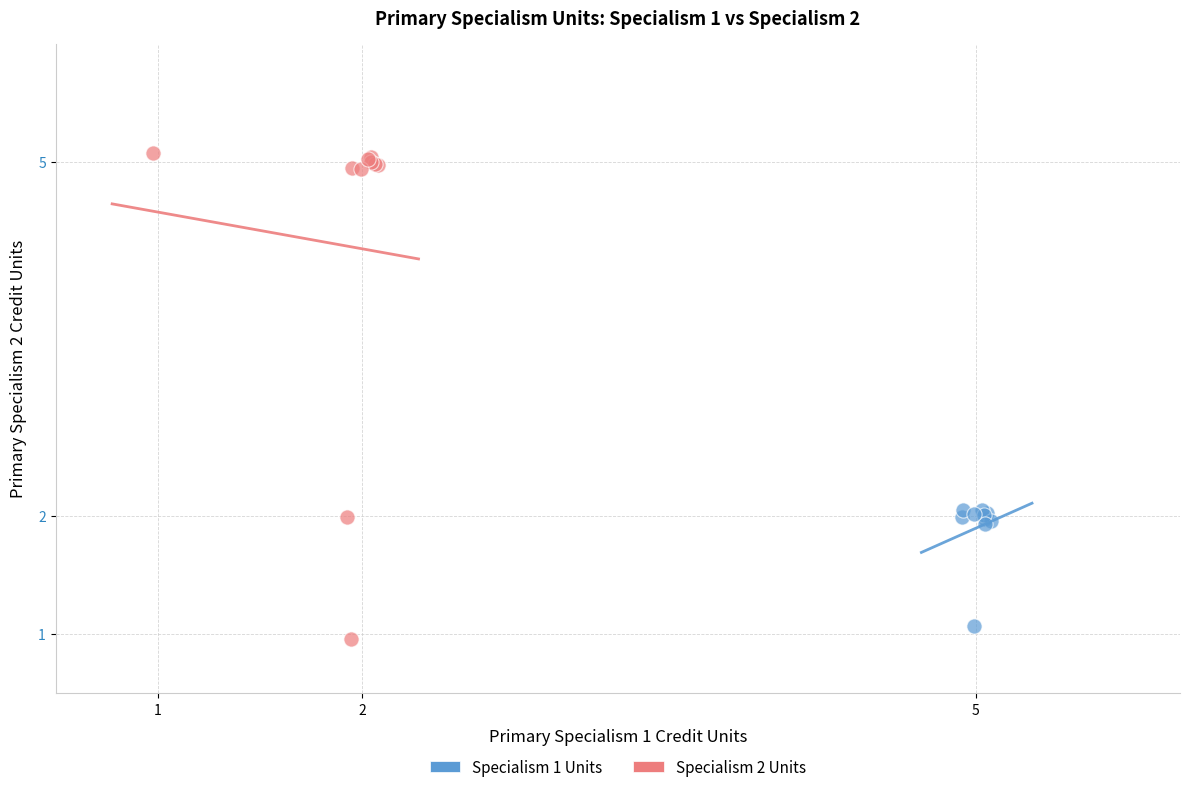

Which series has the largest Y range (max minus min)?

Specialism 2 Units